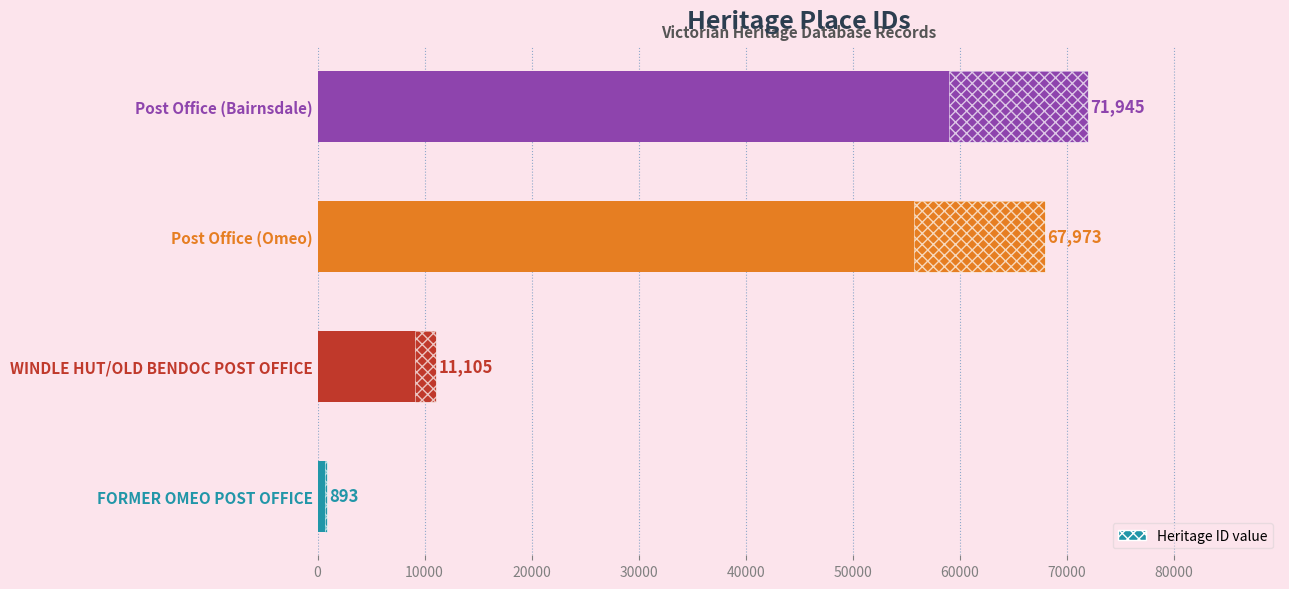

Are the bars grouped side by side (vs. stacked)?

No